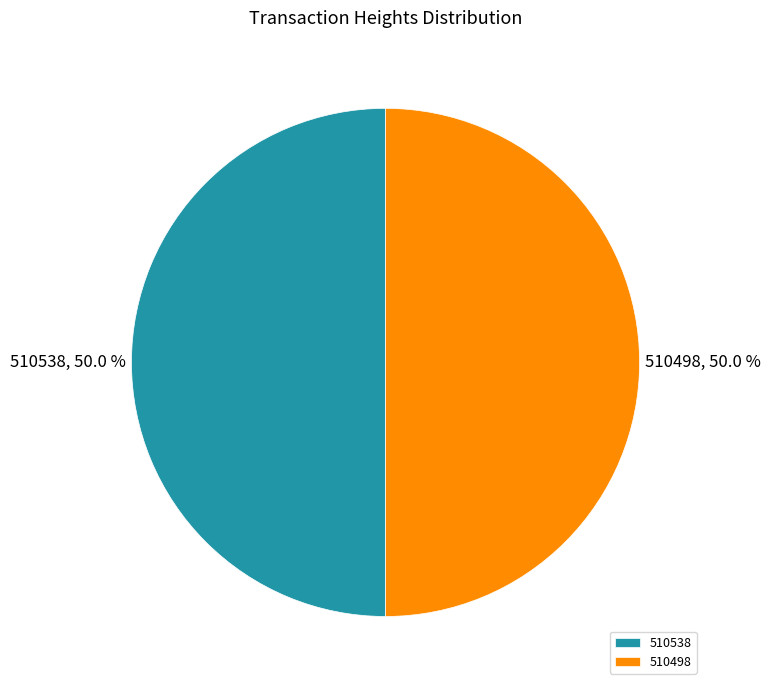

Do 510498 and 510538 together represent more than half of the pie?

Yes